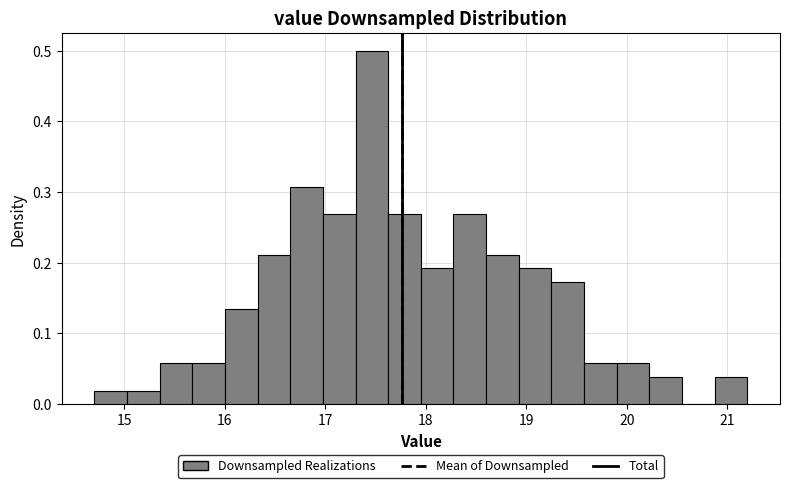

Around what value on the x-axis is the tallest bar? Give the approximate position of its centre, as read against the axis.

17.5